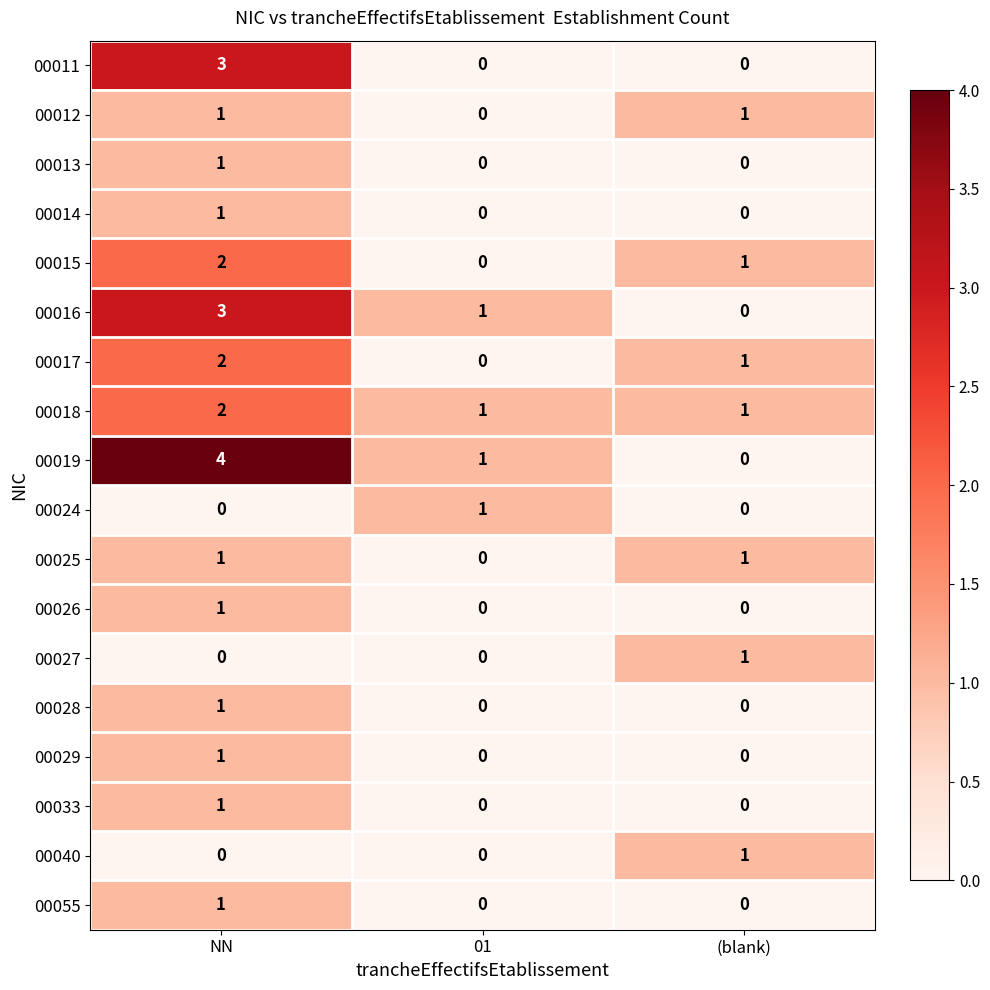

What is the total value across all series at (blank)?

7